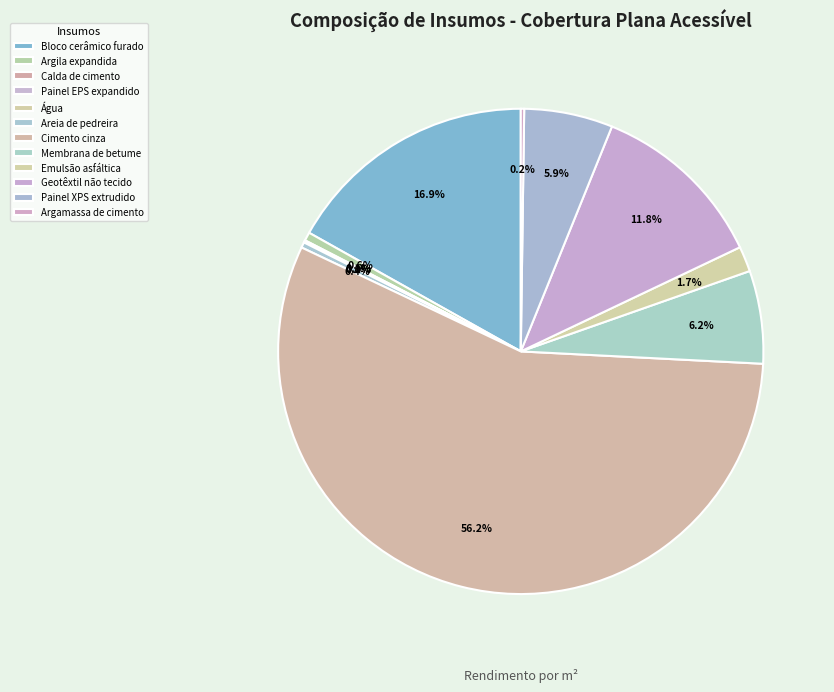

The Areia de pedreira slice represents 0% of the pie. True or false?

True